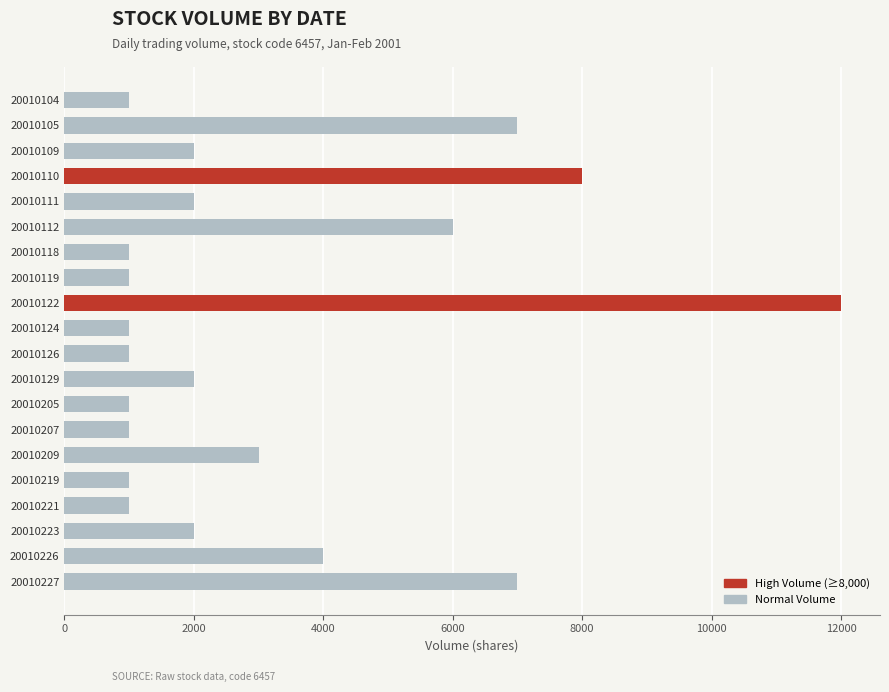

What is the difference between the maximum and minimum values?

11000